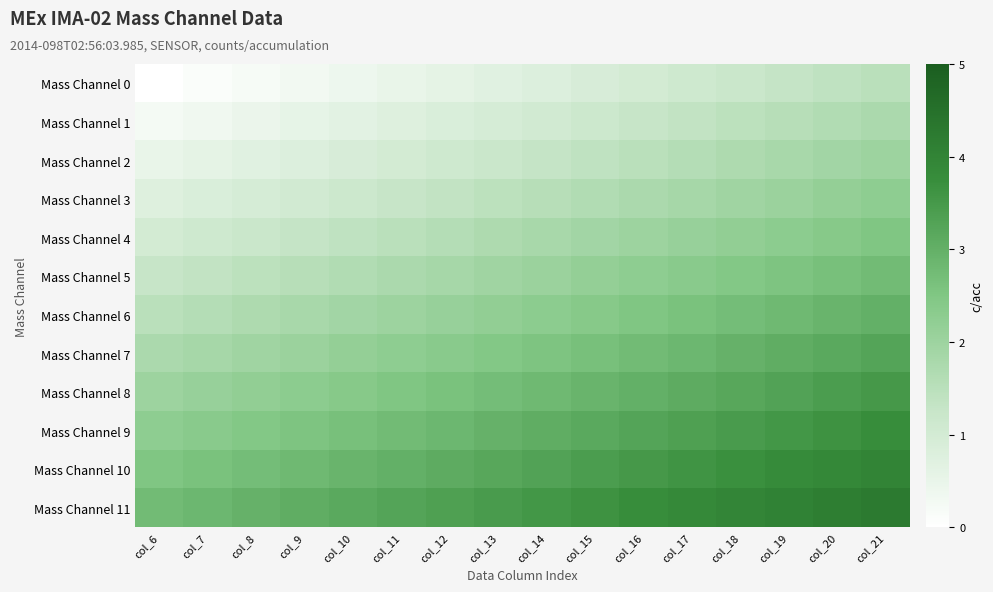

Which series has the largest total across all categories?

Mass Channel 11